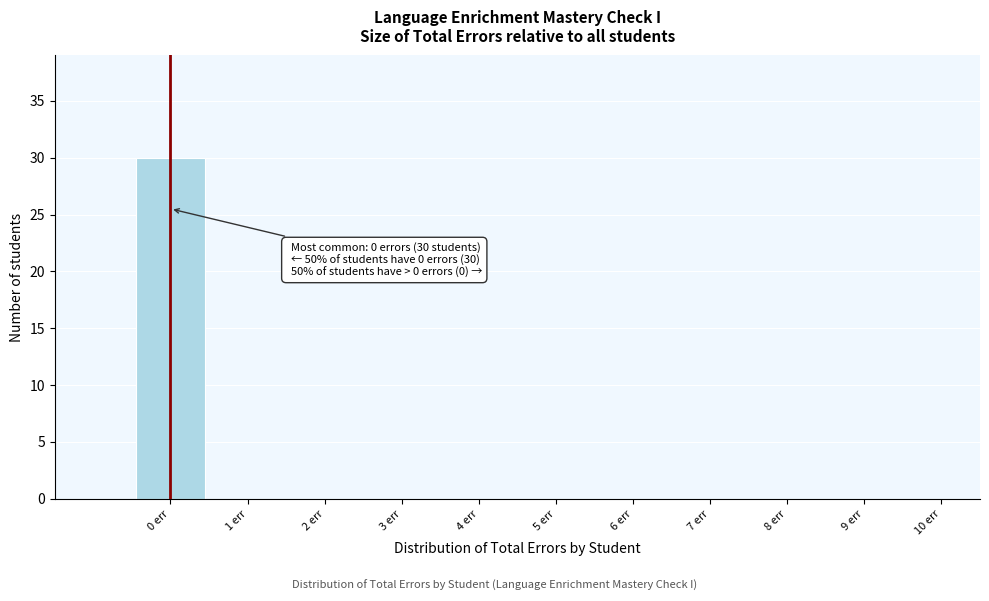

Over which range of the x-axis is the bar tallest?

-0.5 to 0.5